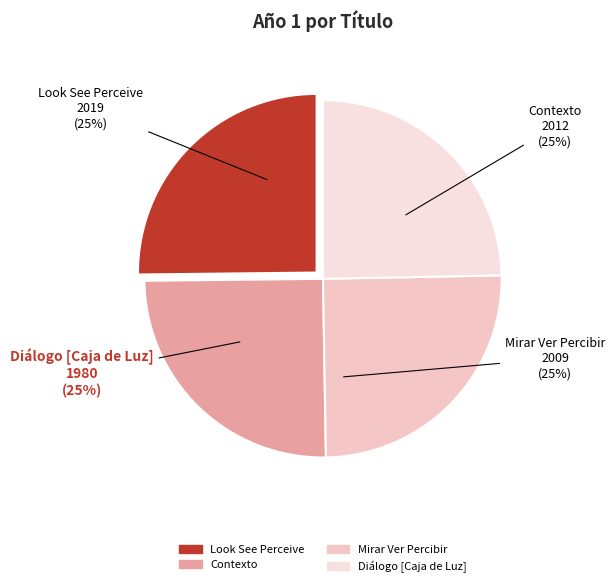

Is it true that Mirar Ver Percibir is 12% of the pie?

False